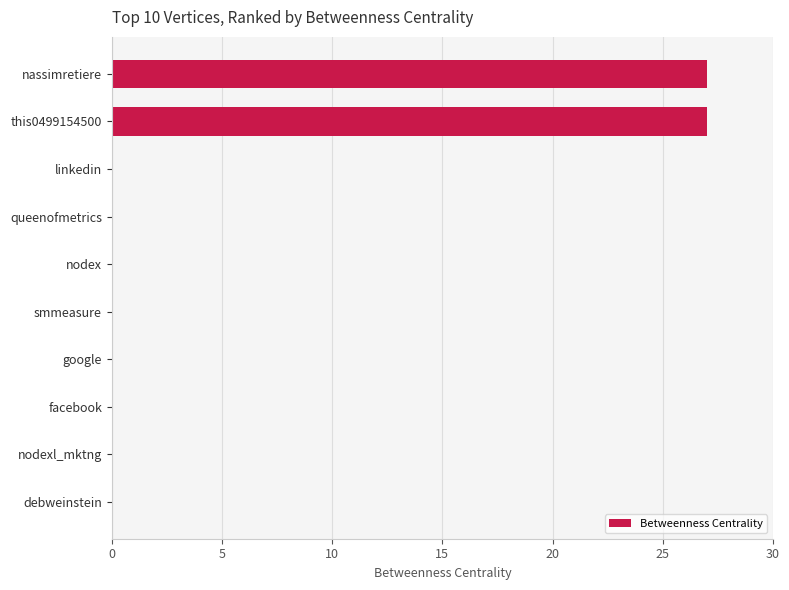

What is the sum of all values?

54